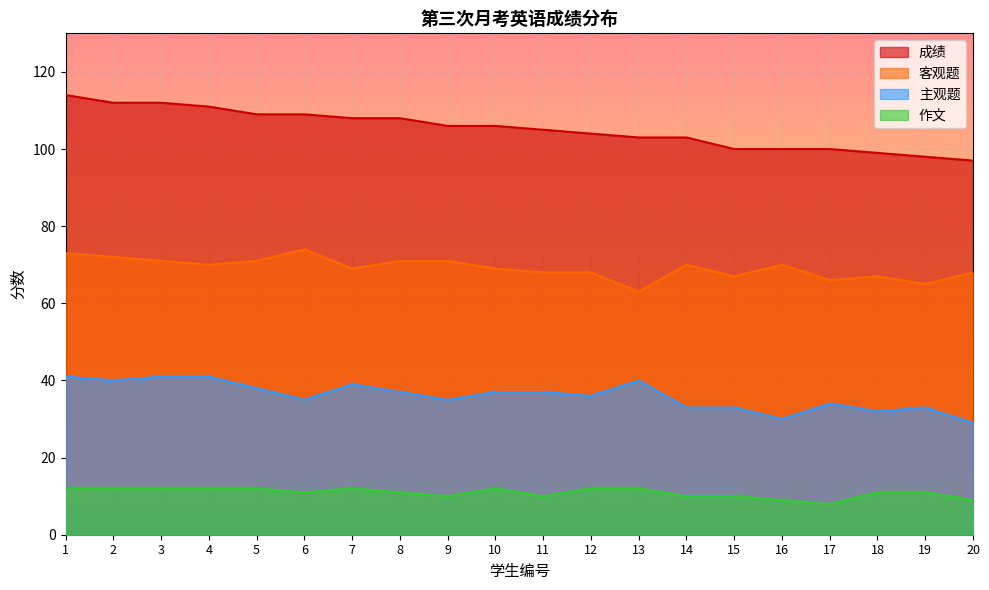

What is the value of the 主观题 point at the 2nd from the left?

40